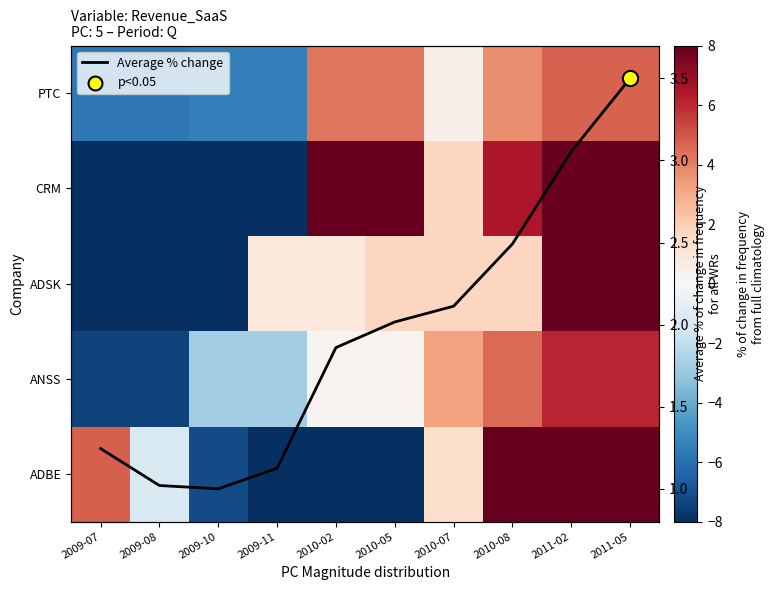

How many values in ADBE are below zero?

5